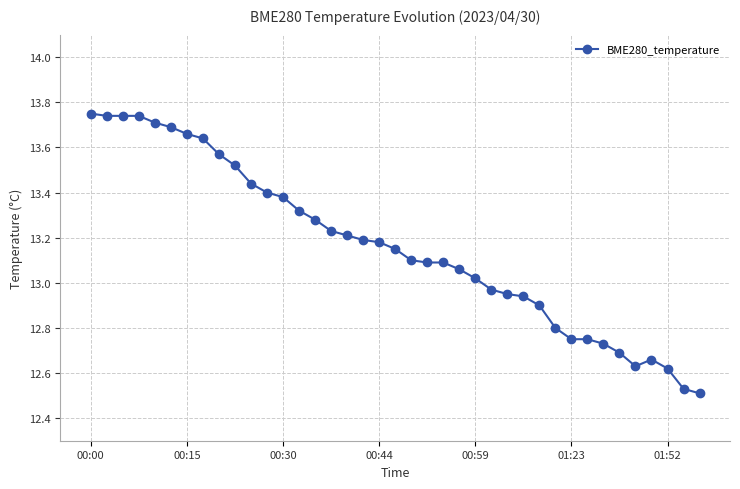

What is the sum of all values?

513.3